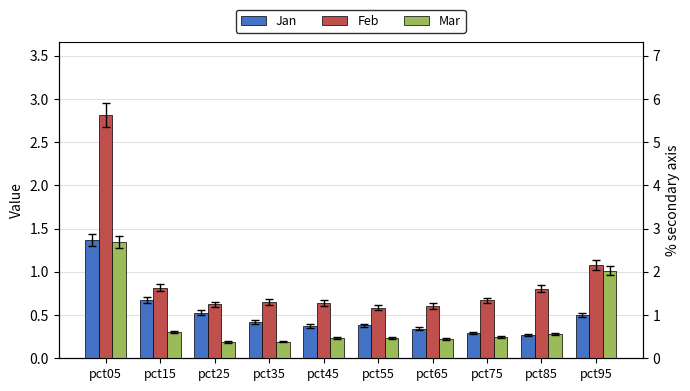

What is the average value of the Feb series?

0.9